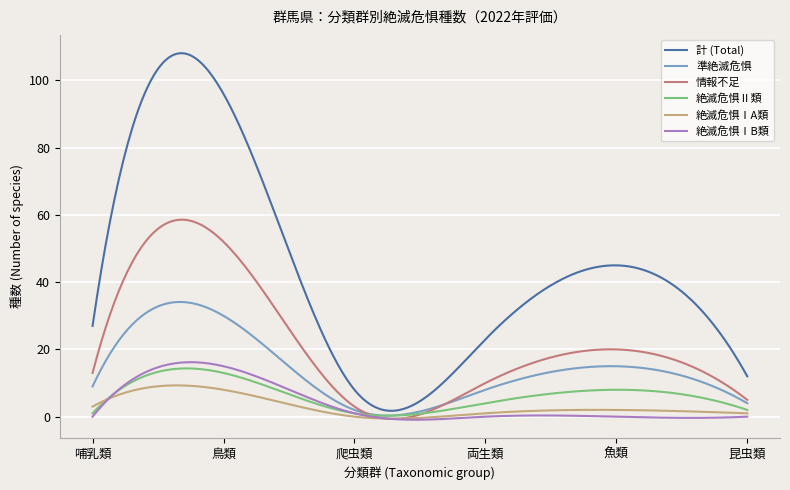

Count the number of data series in this chart.

6